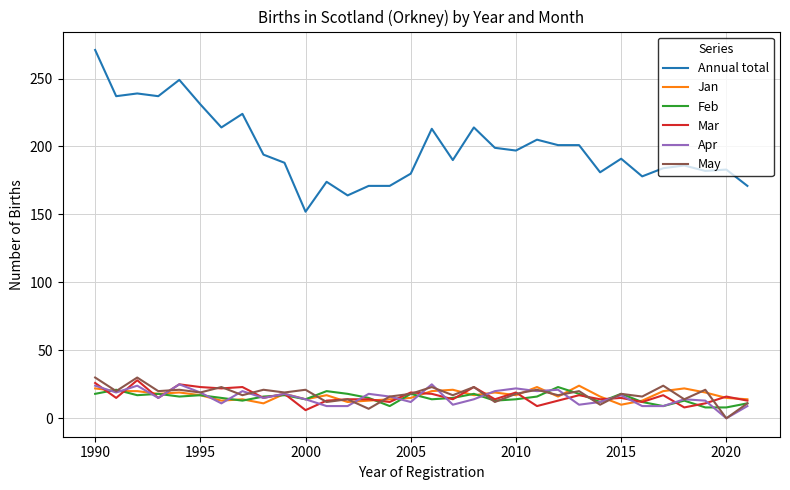

True or false: Annual total and Jan intersect in this chart.

False